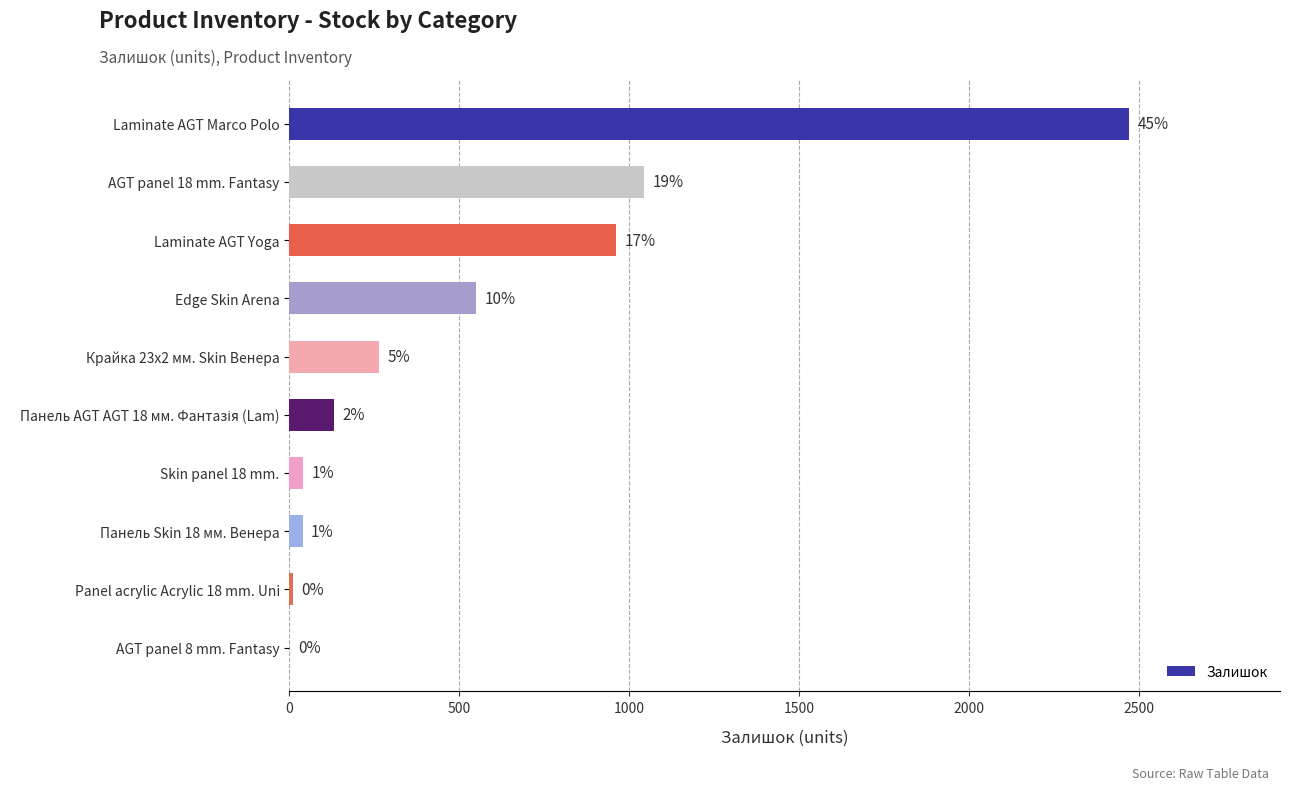

Are the bars horizontal?

Yes